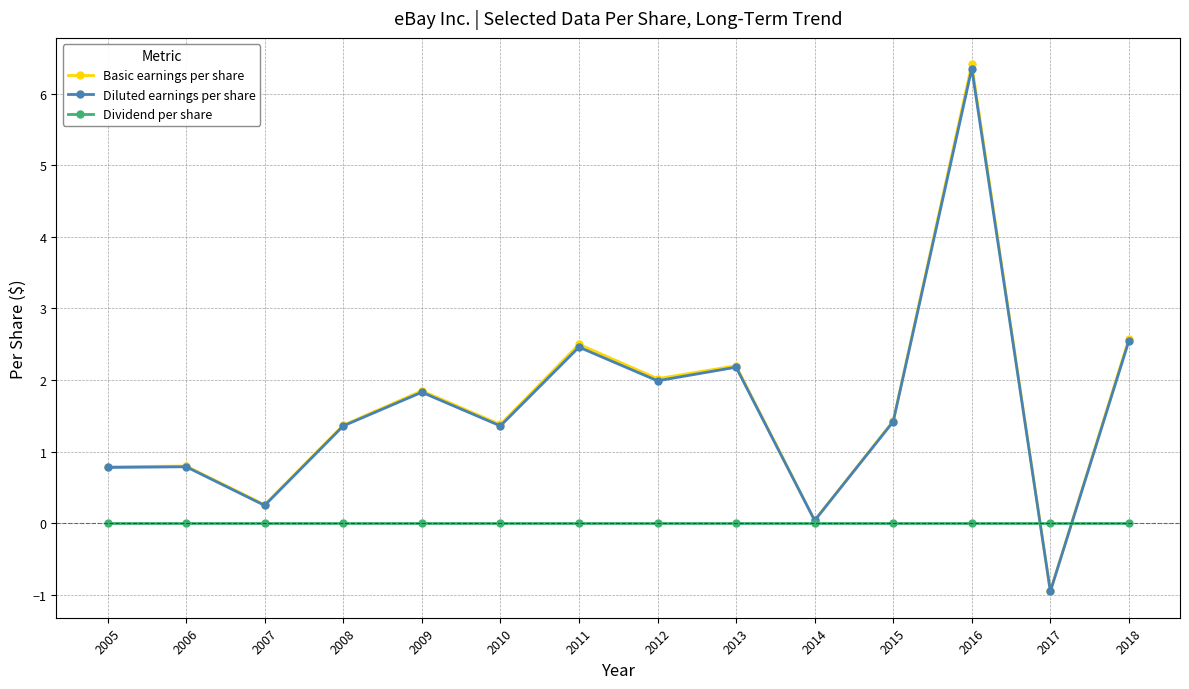

How many interior local valleys does the Diluted earnings per share series have?

5